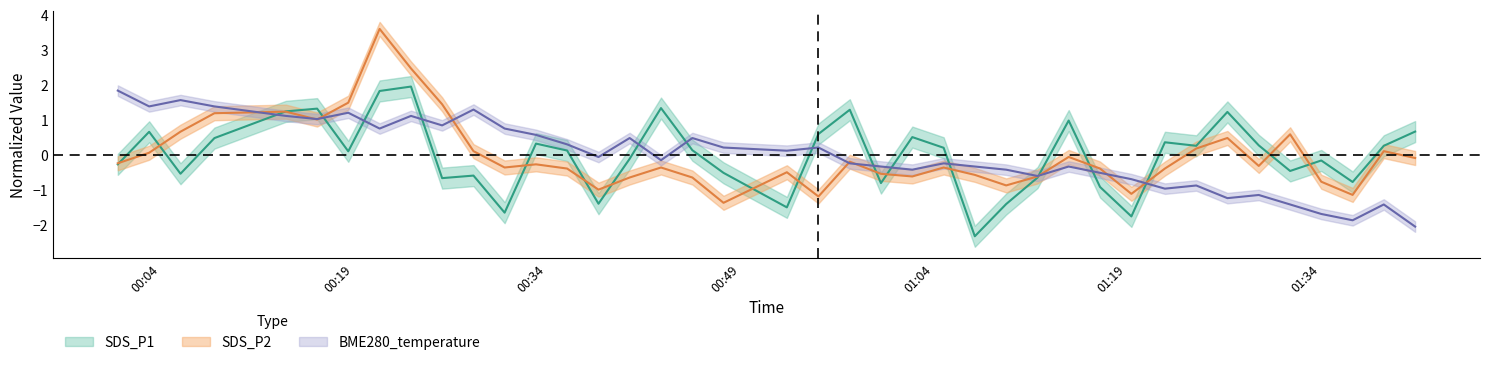

How many lines are shown in the chart?

3